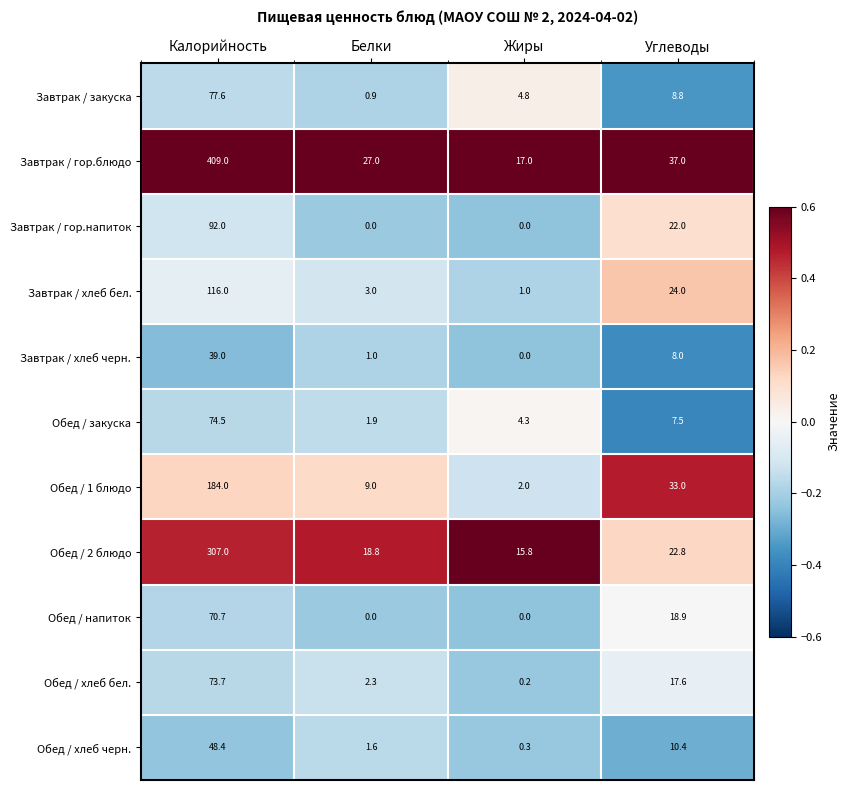

How many Завтрак / гор.напиток values are between 0 and 92?

4